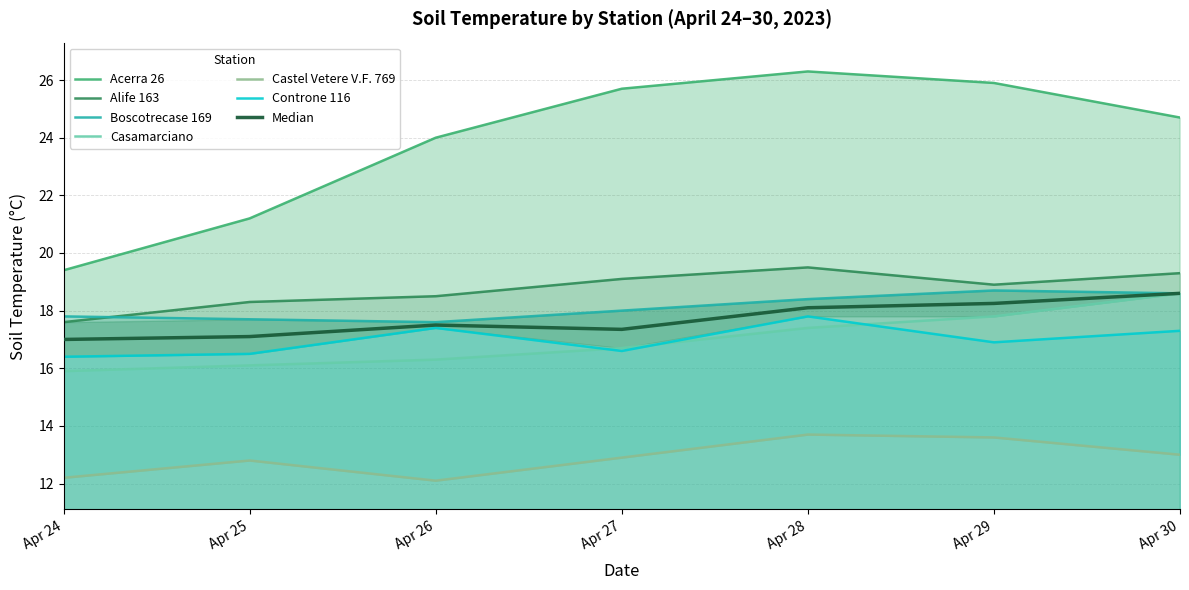

How many data points in Casamarciano are less than 16?

1